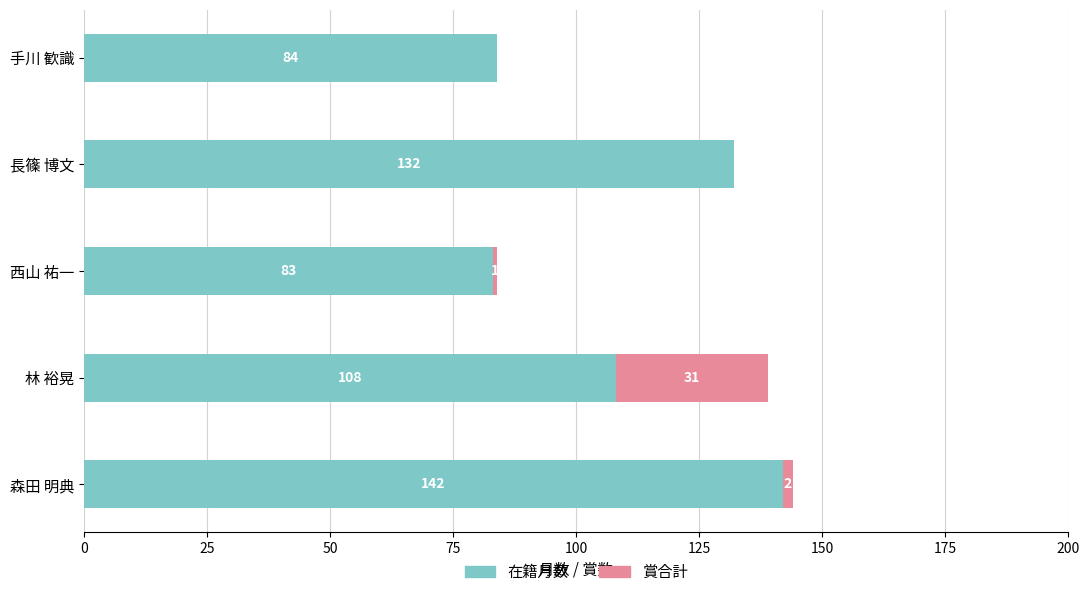

The 在籍月数 series shows 84 at 手川 歓識. True or false?

True